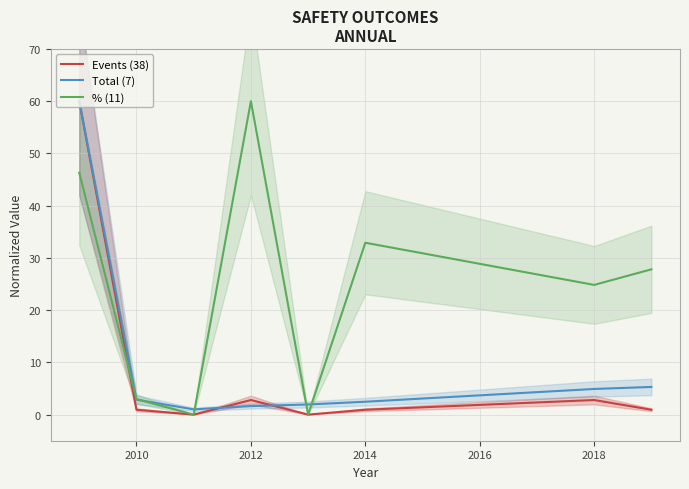

Is this an area chart (filled region under the line)?

No